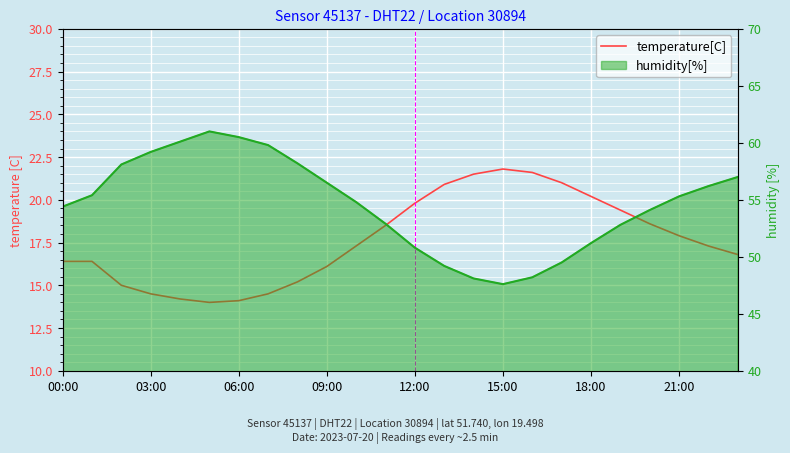

What position from the left is 23?

24